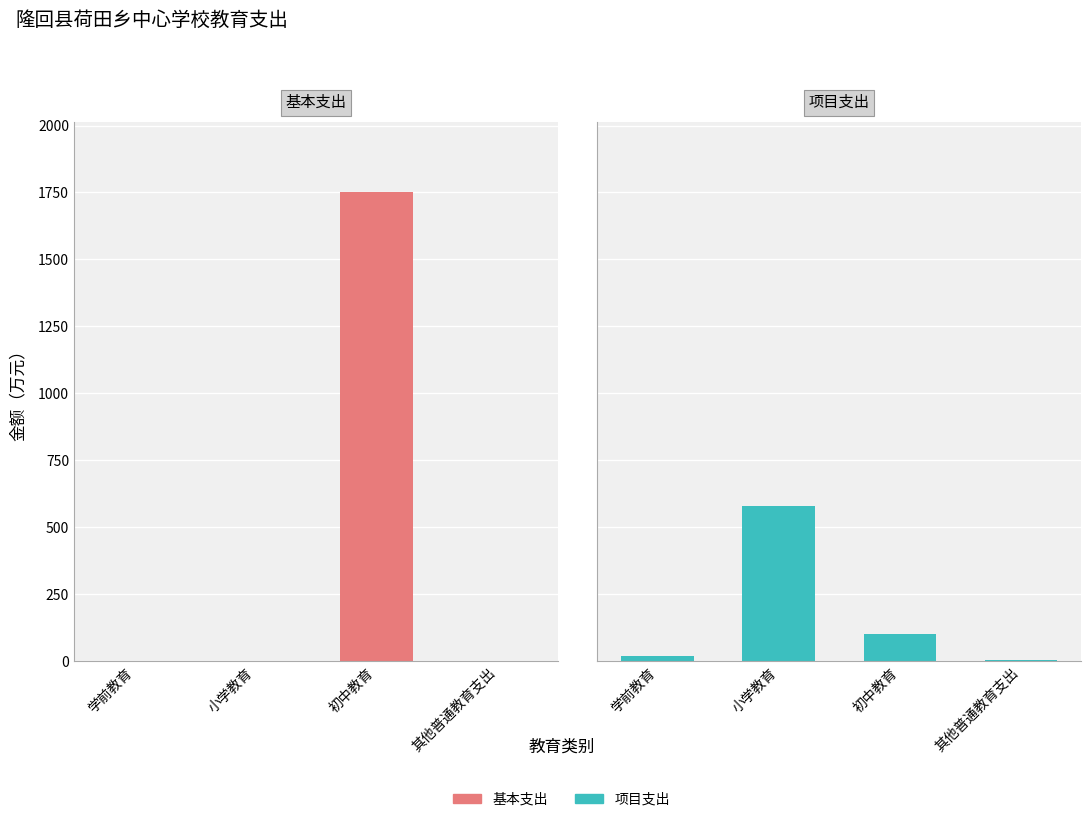

Does the chart contain any negative values?

No